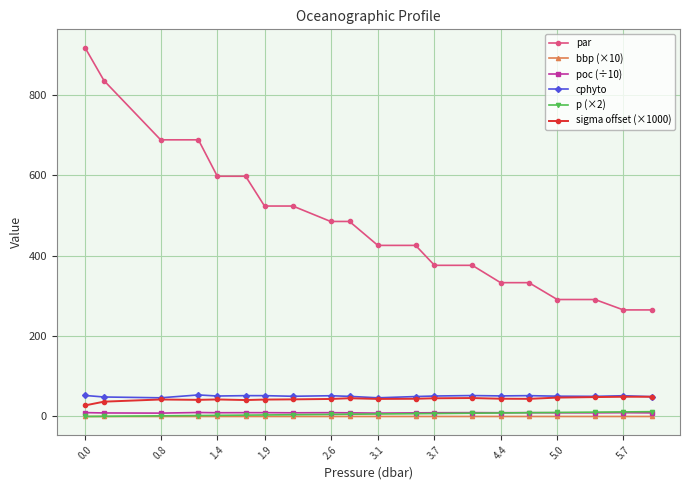

Which series has the largest total across all categories?

par